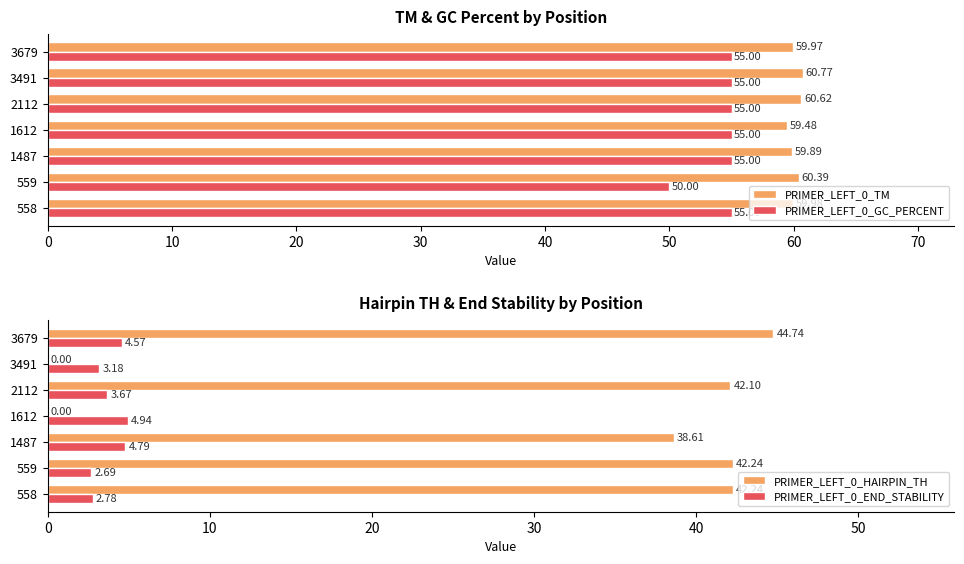

What is the difference between the PRIMER_LEFT_0_GC_PERCENT values at 2112 and 559?

5.0